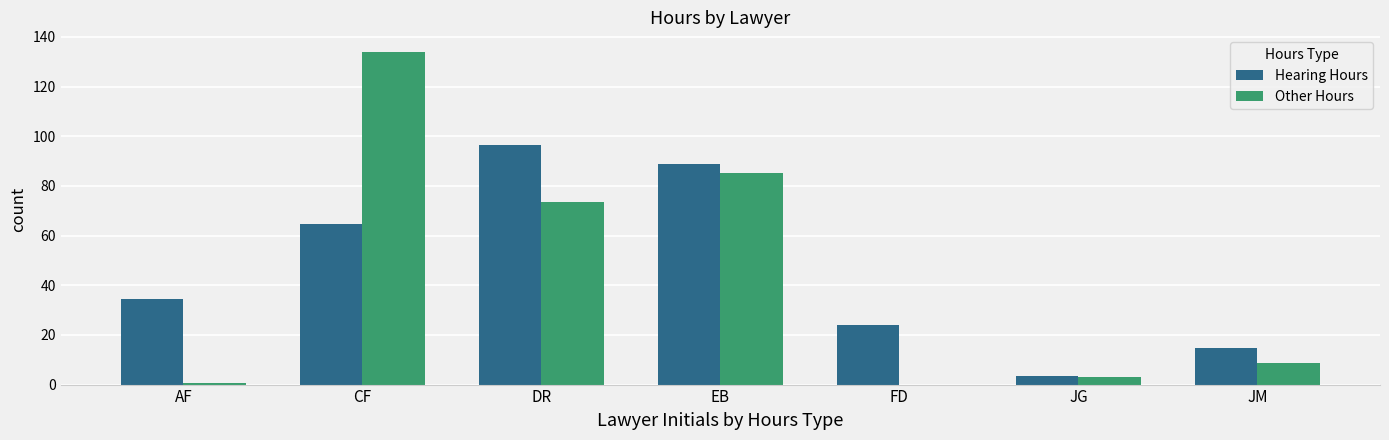

Which series changed the most between CF and DR?

Other Hours